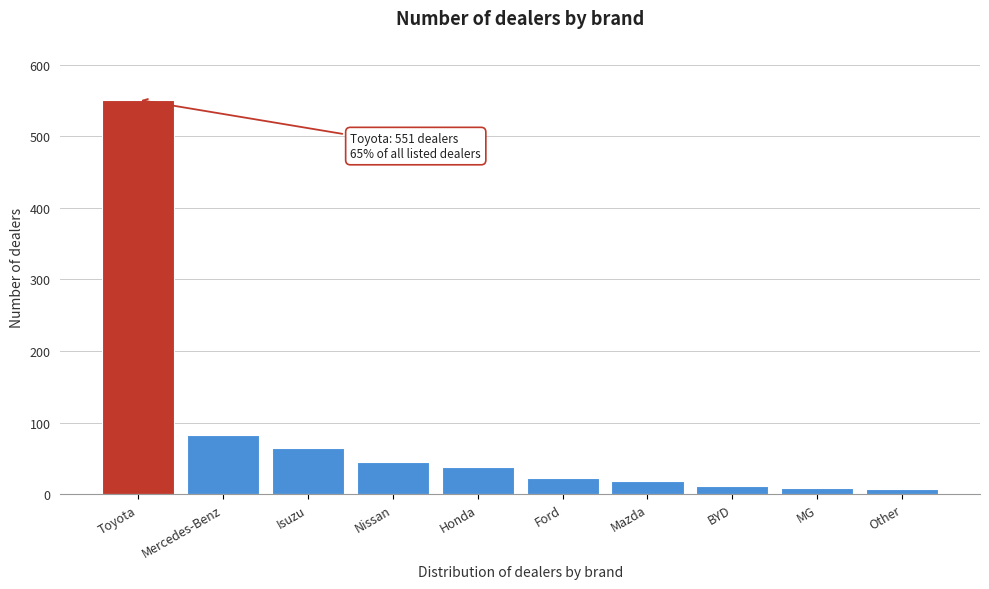

What is the change in value from Mercedes-Benz to Mazda?

-64